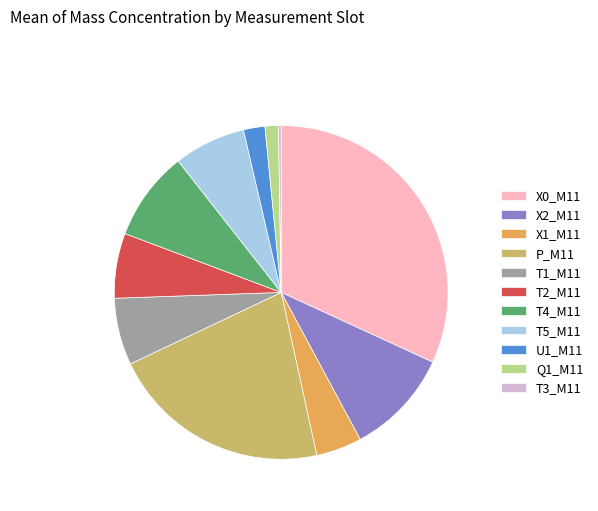

The P_M11 slice represents 21% of the pie. True or false?

True